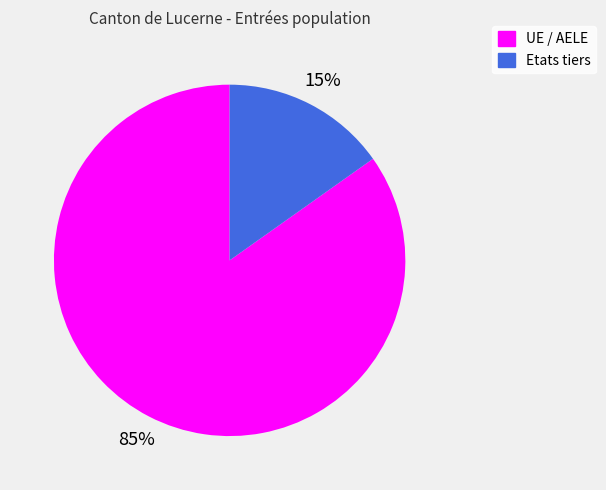

Which category accounts for the majority?

UE / AELE